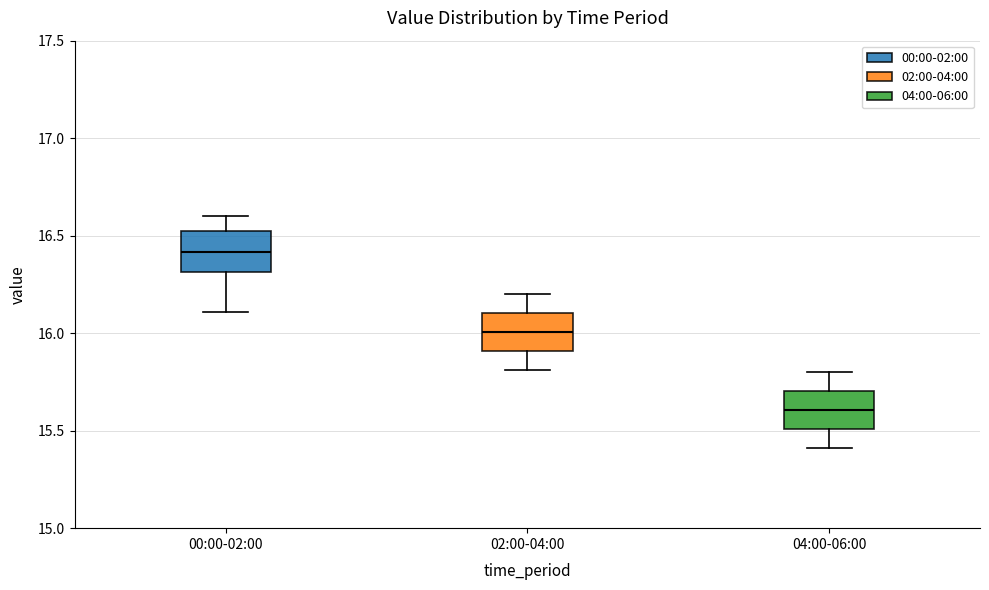

Which box has the highest median line?

00:00-02:00